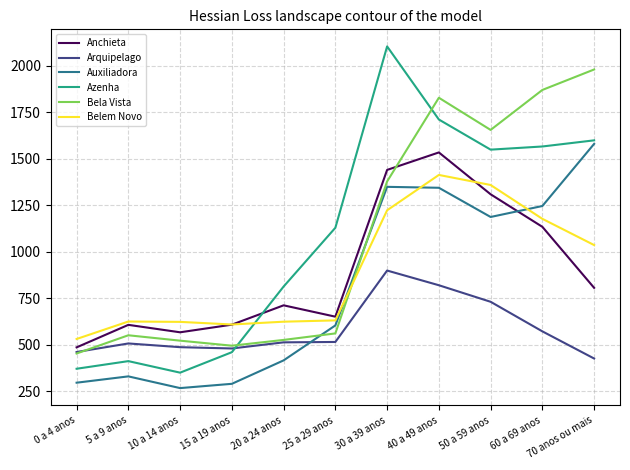

What is the sum of all Anchieta values?

9854